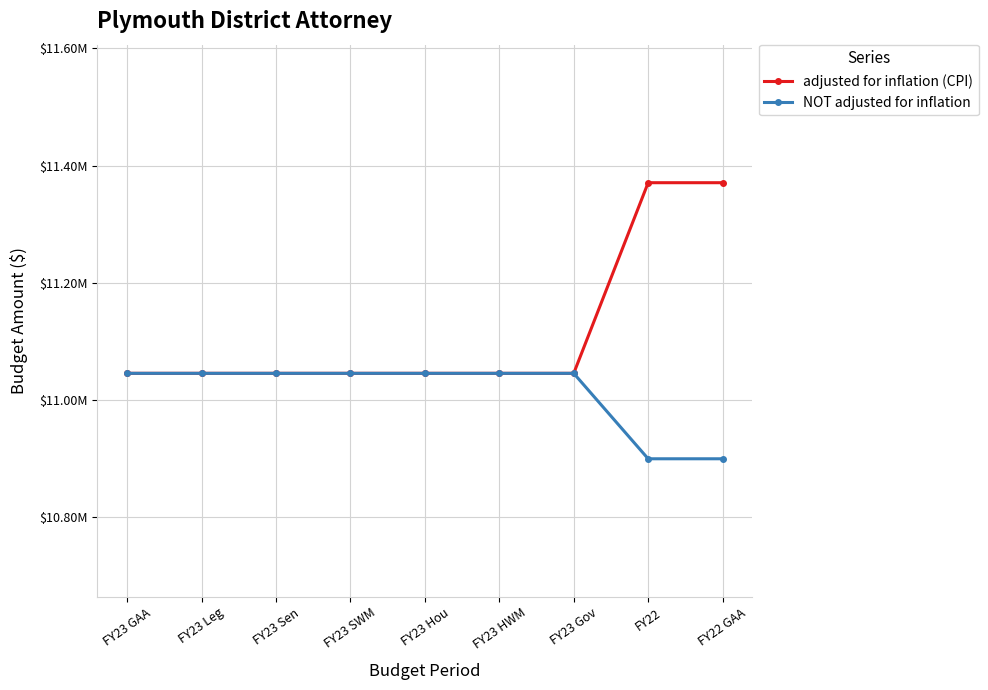

Reading left to right, extract all data points from this chart.

adjusted for inflation (CPI): 11045088	11045088	11045088	11045088	11045087	11045087	11045088	11370674	11370674
NOT adjusted for inflation: 11045088	11045088	11045088	11045088	11045087	11045087	11045088	10899153	10899153